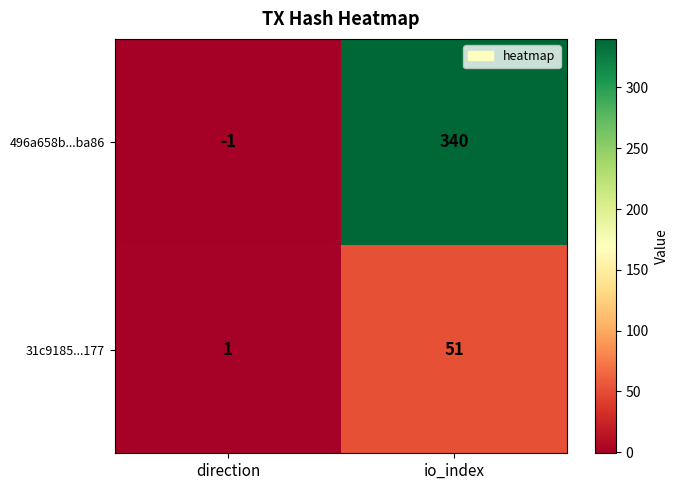

What is the maximum value shown in the chart?

340